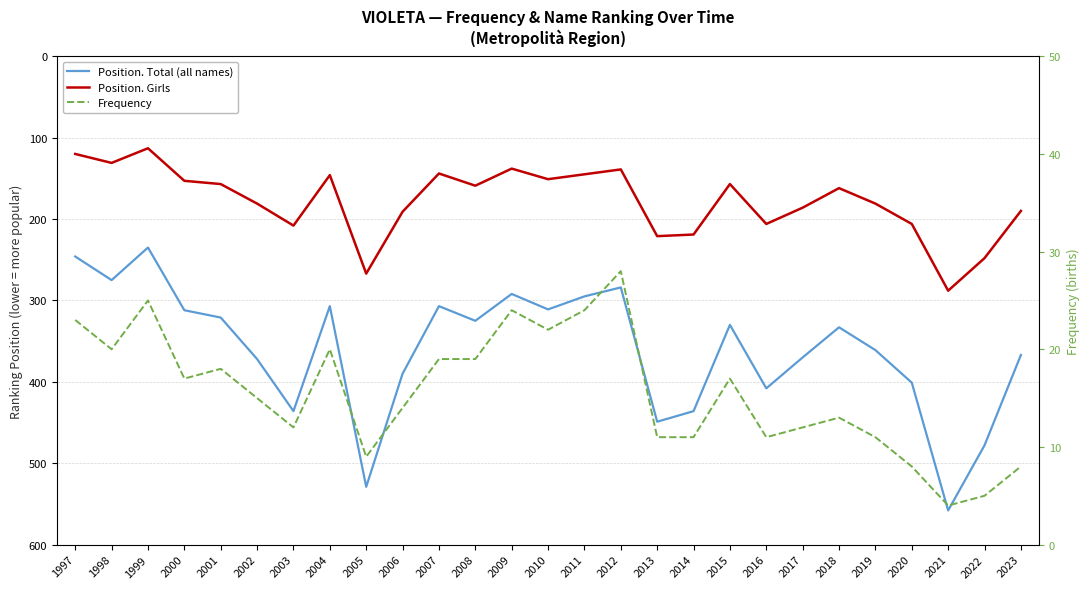

Count the number of categories in the chart.

27